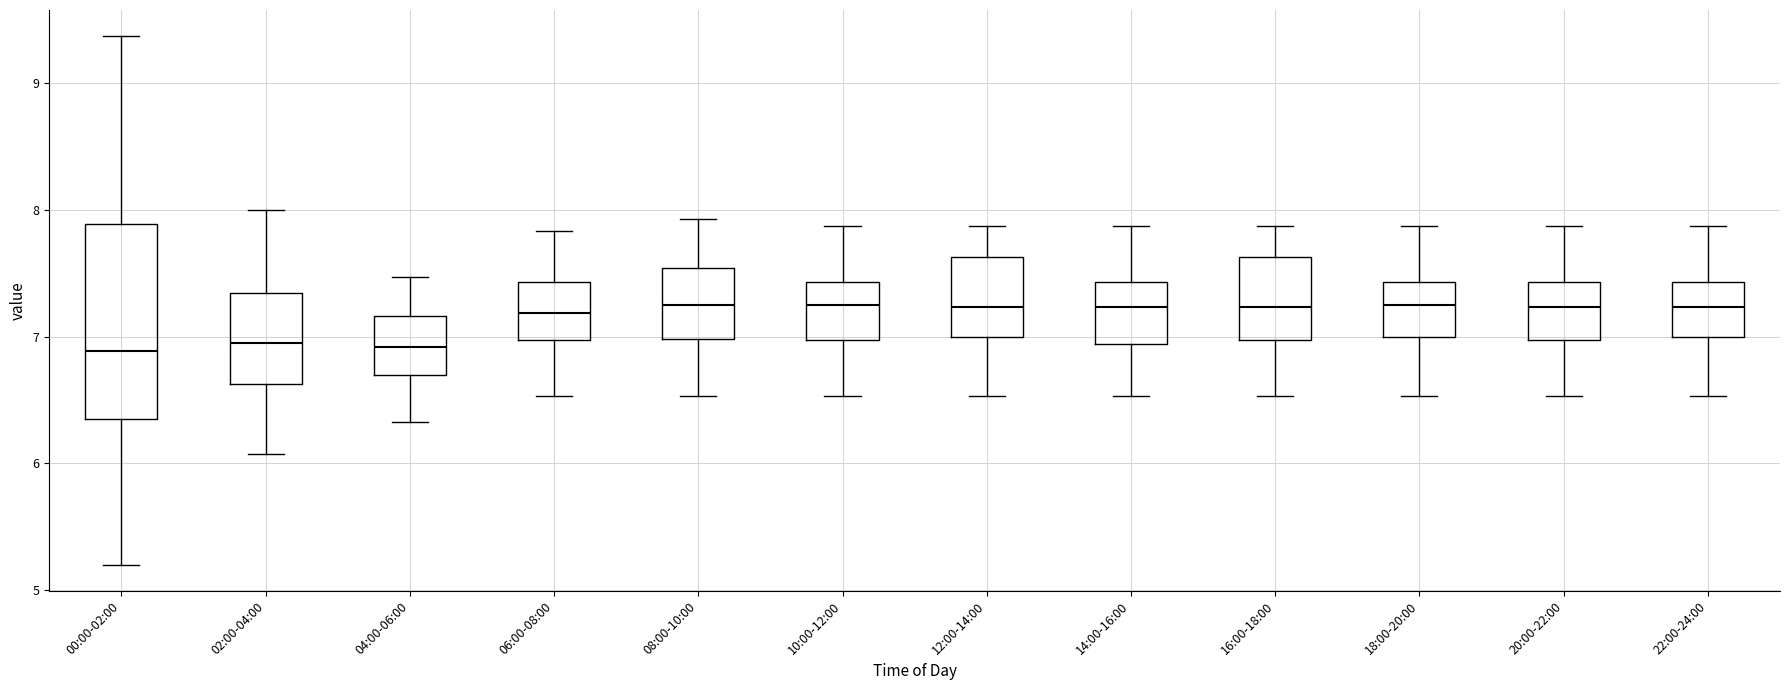

Reading left to right, read every box against the y-axis: the position of its median line, the range the box covers, and the ends of its whiskers. The values are not printed on the chart, so give them approximately, as read against the axis.

00:00-02:00: median 6.9, box 6.3 to 7.9, whiskers 5.2 to 9.4
02:00-04:00: median 7.0, box 6.6 to 7.3, whiskers 6.1 to 8.0
04:00-06:00: median 6.9, box 6.7 to 7.2, whiskers 6.3 to 7.5
06:00-08:00: median 7.2, box 7.0 to 7.4, whiskers 6.5 to 7.8
08:00-10:00: median 7.3, box 7.0 to 7.5, whiskers 6.5 to 7.9
10:00-12:00: median 7.3, box 7.0 to 7.4, whiskers 6.5 to 7.9
12:00-14:00: median 7.2, box 7.0 to 7.6, whiskers 6.5 to 7.9
14:00-16:00: median 7.2, box 6.9 to 7.4, whiskers 6.5 to 7.9
16:00-18:00: median 7.2, box 7.0 to 7.6, whiskers 6.5 to 7.9
18:00-20:00: median 7.3, box 7.0 to 7.4, whiskers 6.5 to 7.9
20:00-22:00: median 7.2, box 7.0 to 7.4, whiskers 6.5 to 7.9
22:00-24:00: median 7.2, box 7.0 to 7.4, whiskers 6.5 to 7.9